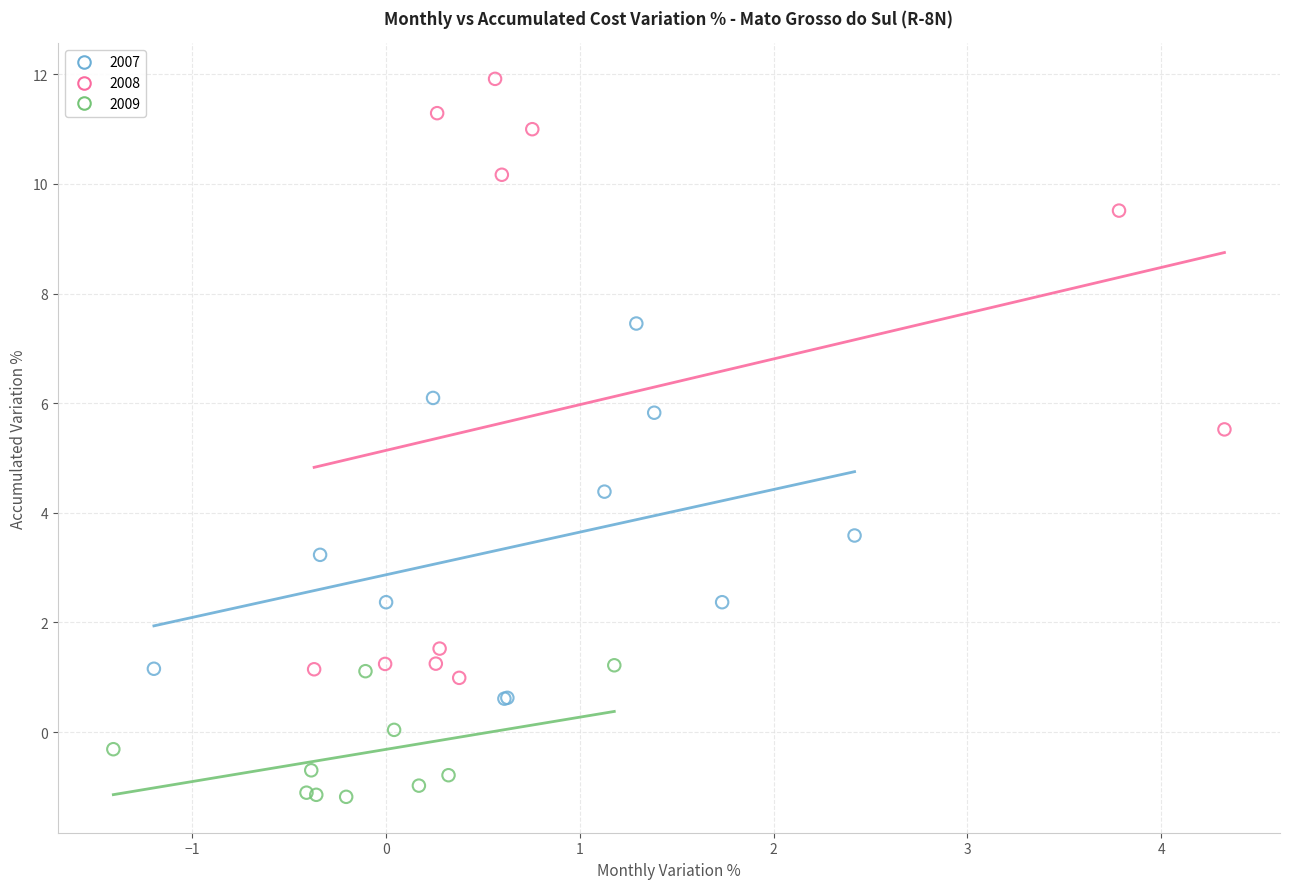

Which series contains the lowest Y value?

2009